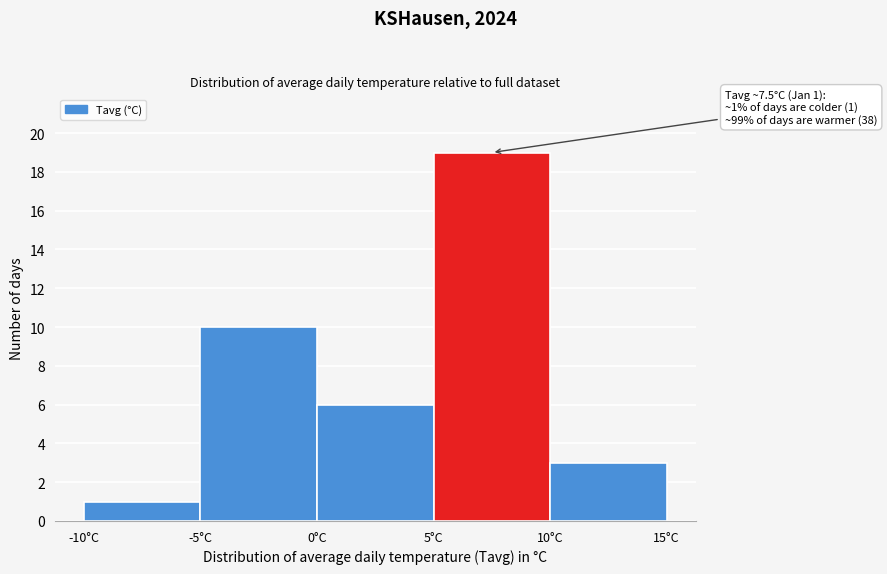

Which range on the x-axis has the tallest bar?

5 to 10